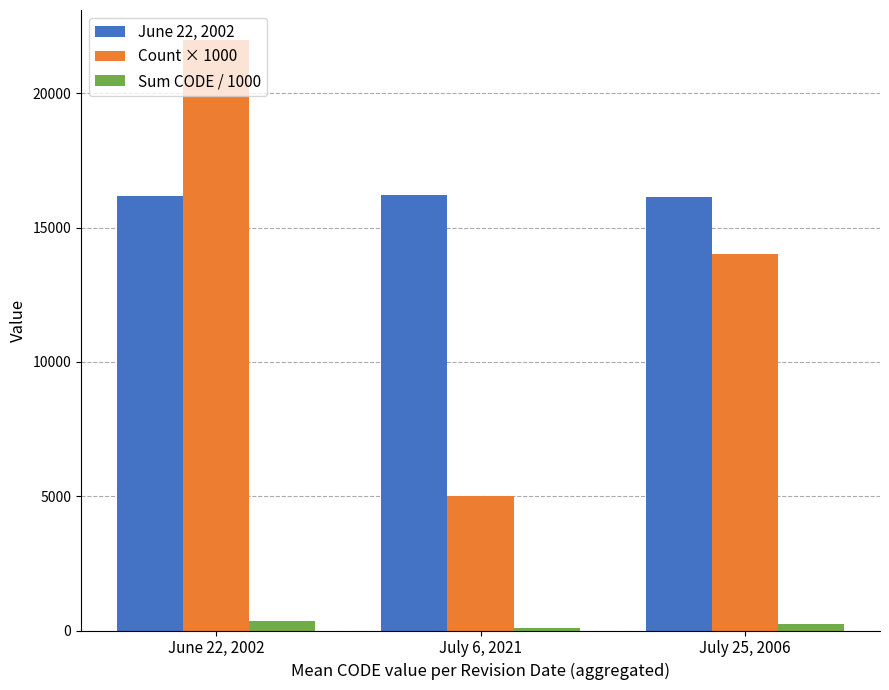

What are all the series names shown in the legend?

June 22, 2002, Count × 1000, Sum CODE / 1000